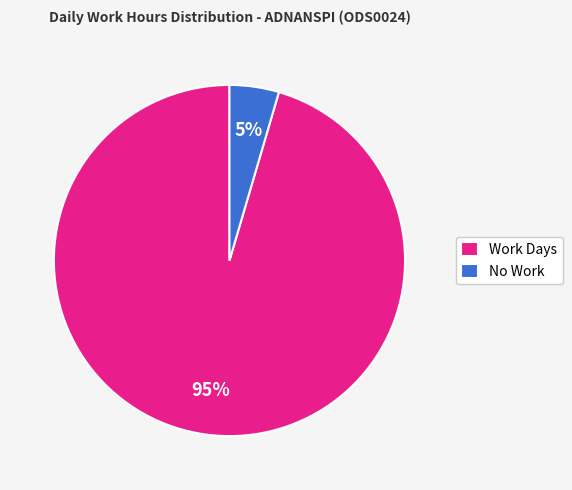

Does any single category account for the majority?

Yes